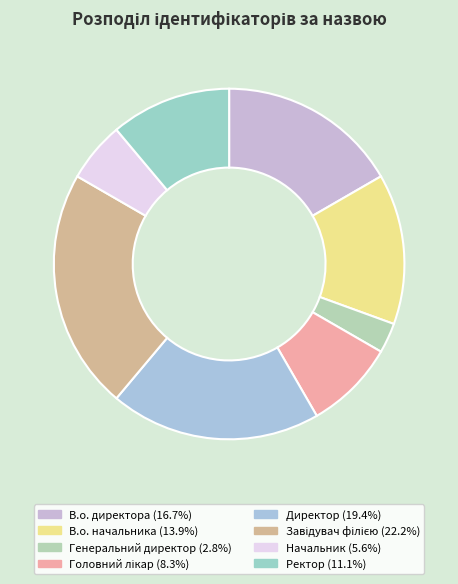

Which category has the smallest portion of the pie?

Генеральний директор